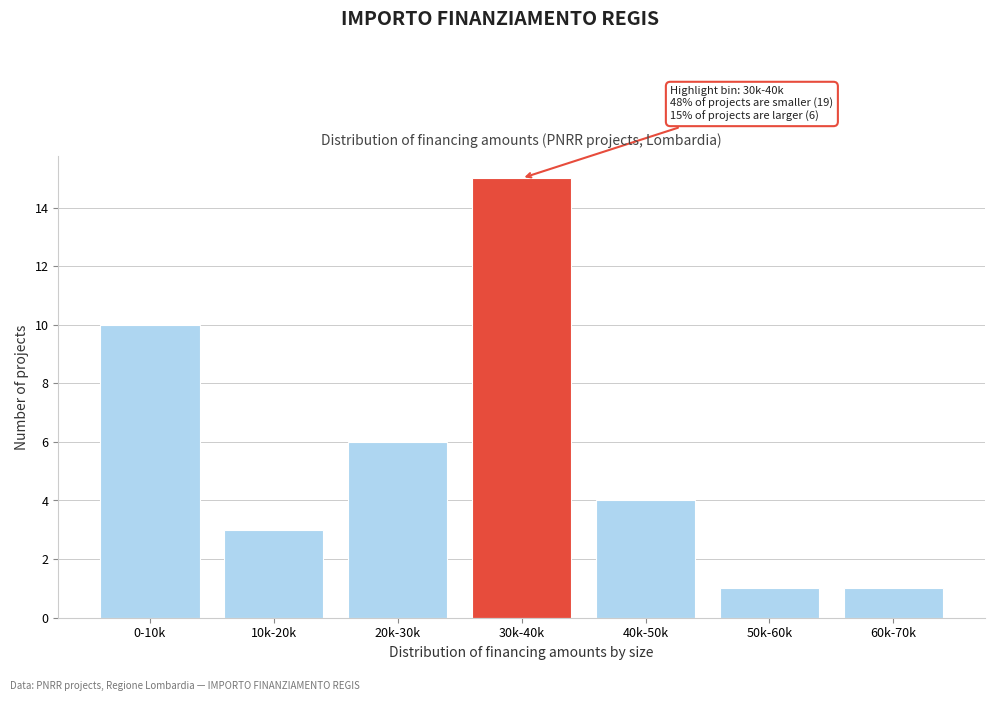

Reading right to left, transcribe all the data shown in this chart.

1	1	4	15	6	3	10